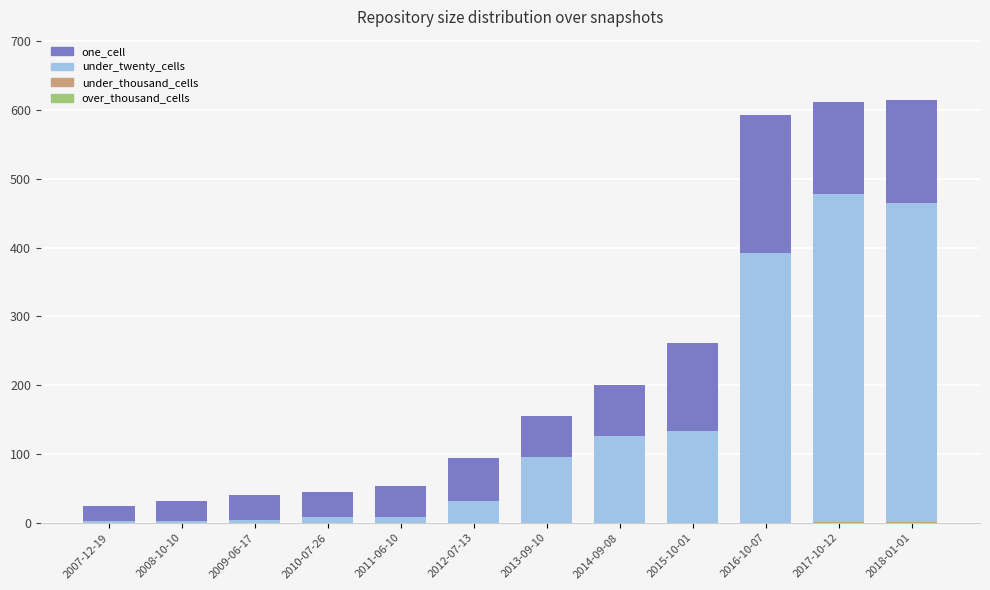

At which label does one_cell reach its minimum?

2007-12-19